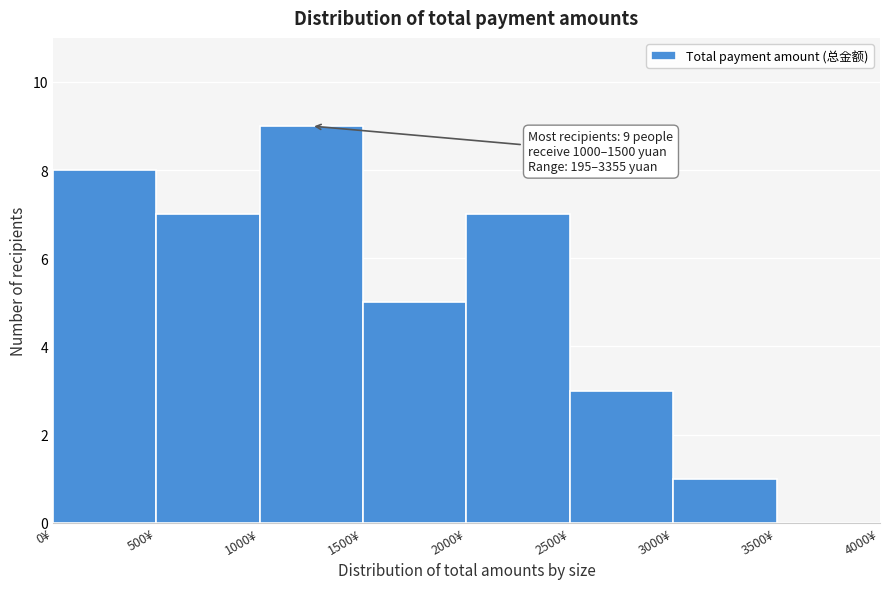

Over which range of the x-axis is the bar tallest?

1000 to 1500